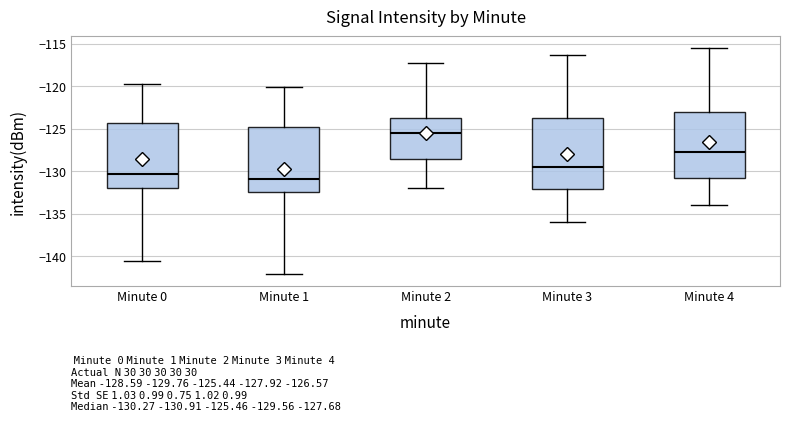

Which box's median line is the highest?

Minute 2